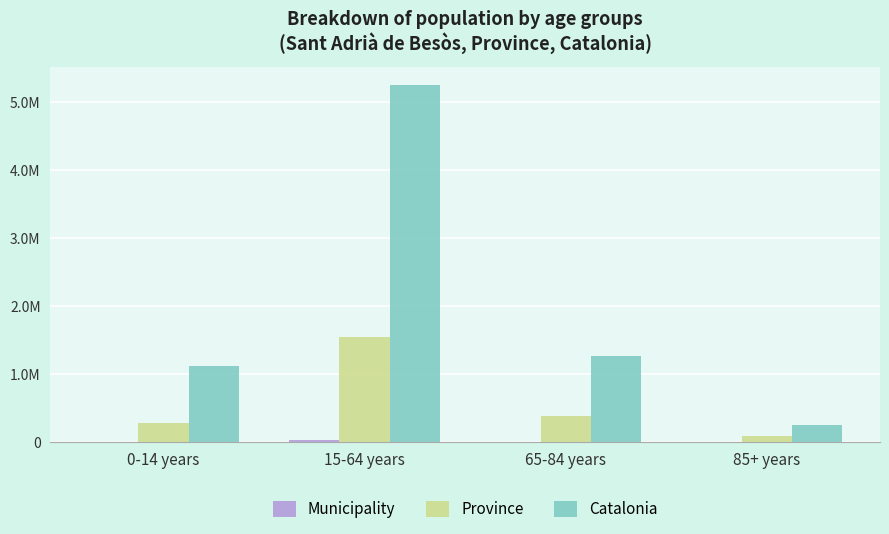

Reading left to right, what are all the values shown in this chart?

Municipality: 0-14 years=5894	15-64 years=25423	65-84 years=5477	85+ years=1112
Province: 0-14 years=287696	15-64 years=1548161	65-84 years=389206	85+ years=88912
Catalonia: 0-14 years=1116910	15-64 years=5255889	65-84 years=1272703	85+ years=256461